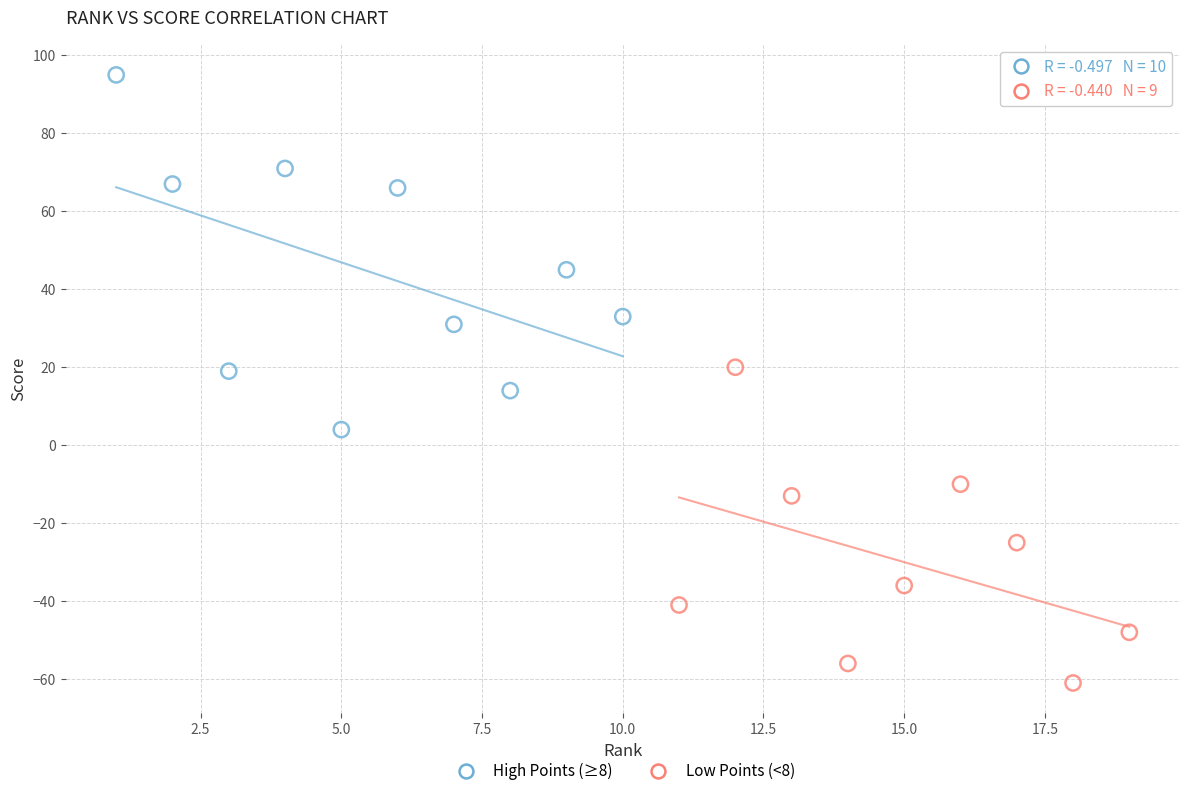

Which series reaches the maximum Y coordinate?

High Points (≥8)